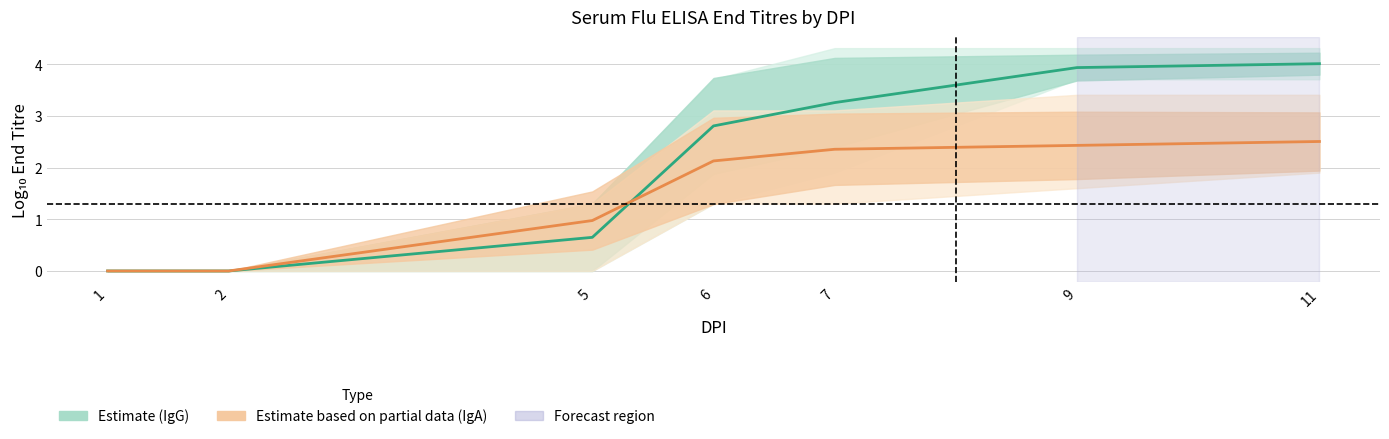

What is the greatest value displayed?

4.0